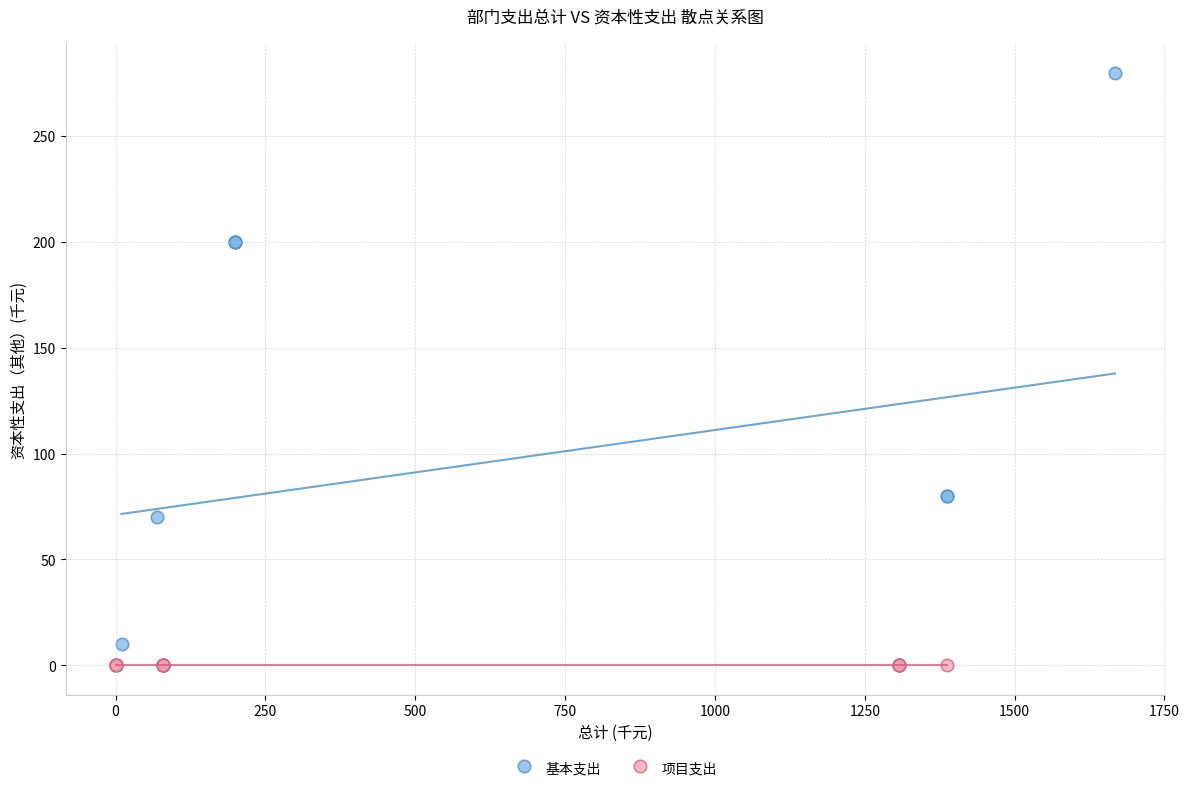

Which series contains the highest Y value?

基本支出